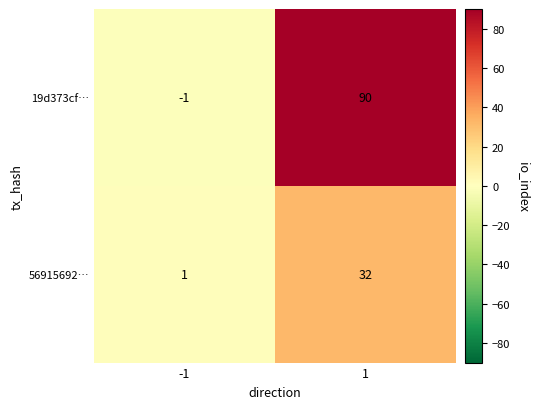

What value does the 56915692… series have at 1, to the nearest 5?

30